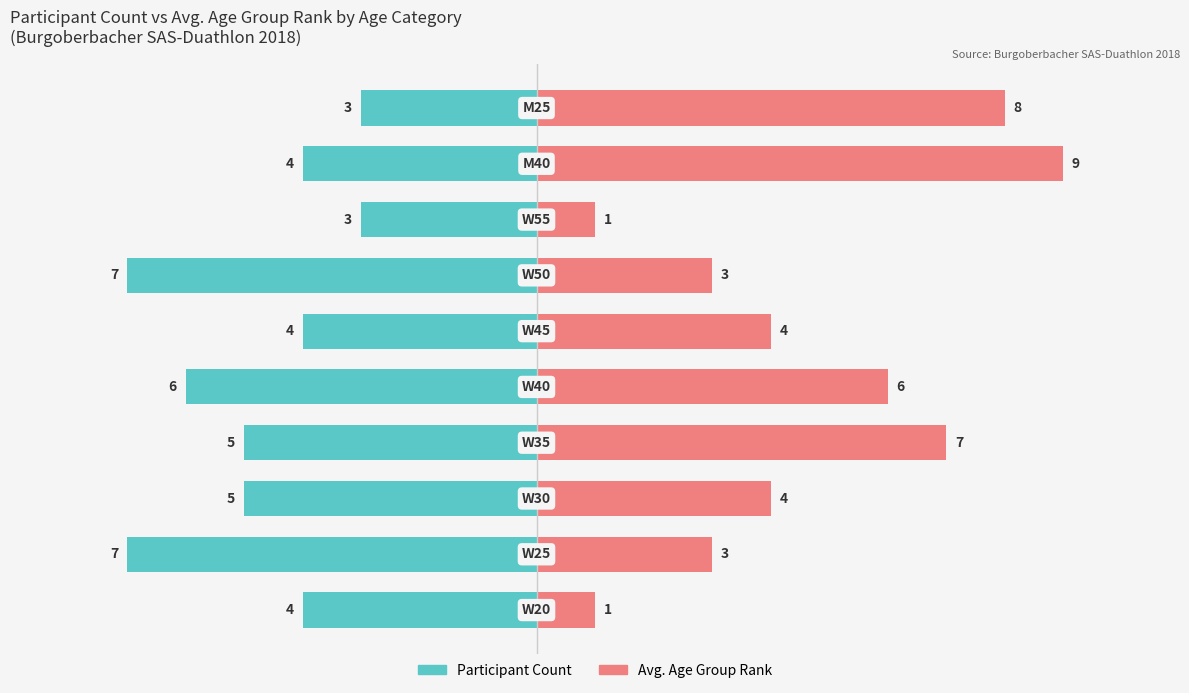

Reading right to left, list all the values displayed in this chart.

Participant Count: -3	-4	-3	-7	-4	-6	-5	-5	-7	-4
Avg. Age Group Rank: 8	9	1	3	4	6	7	4	3	1